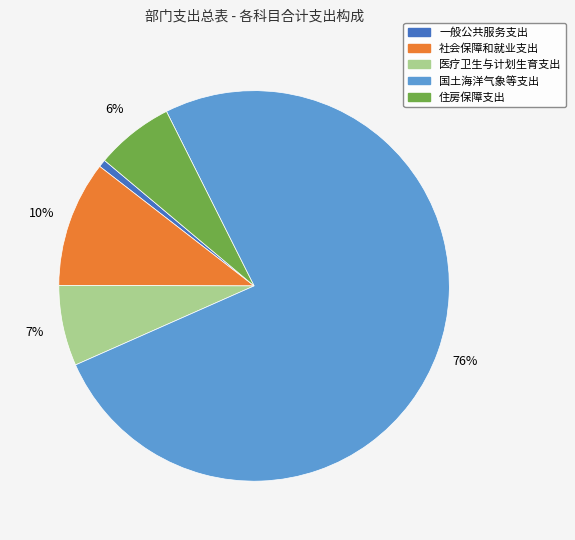

Is the sum of 国土海洋气象等支出 and 医疗卫生与计划生育支出 greater than half?

Yes